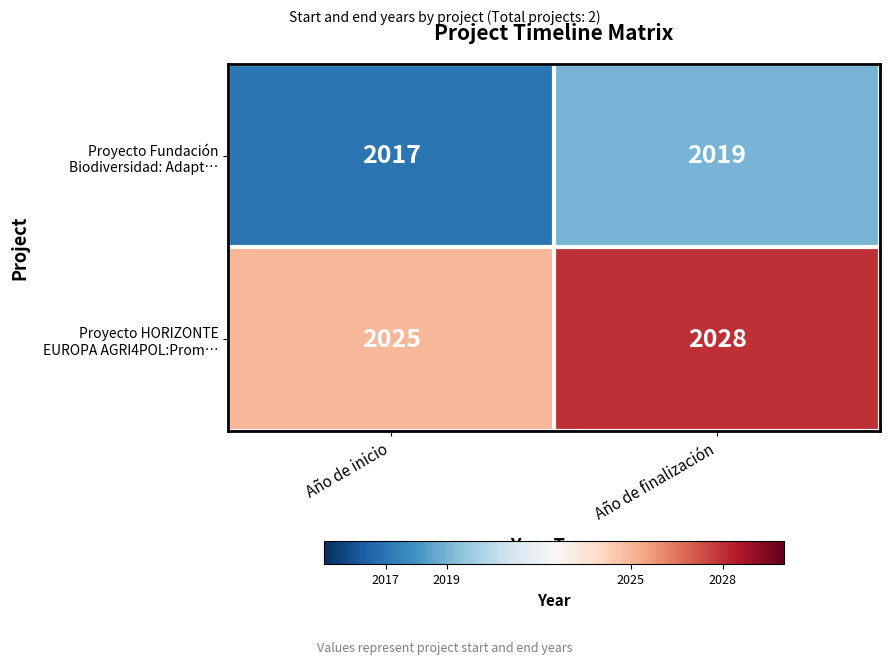

What is the difference between the highest and lowest values at Año de finalización?

9